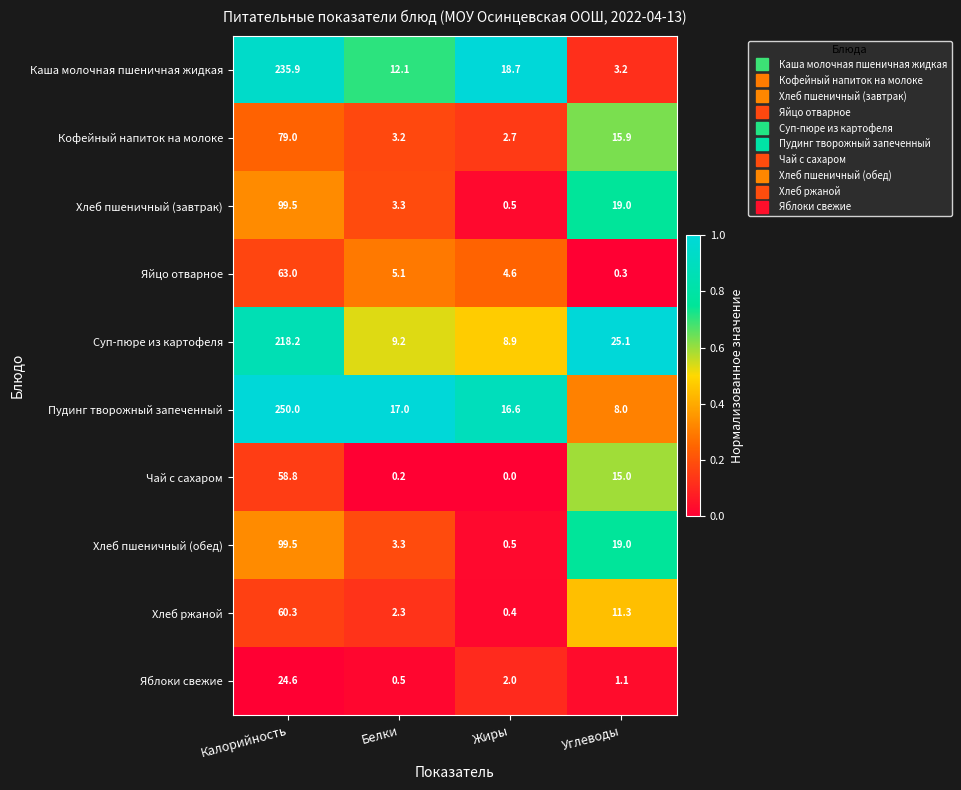

Which series has the widest spread of values?

Пудинг творожный запеченный